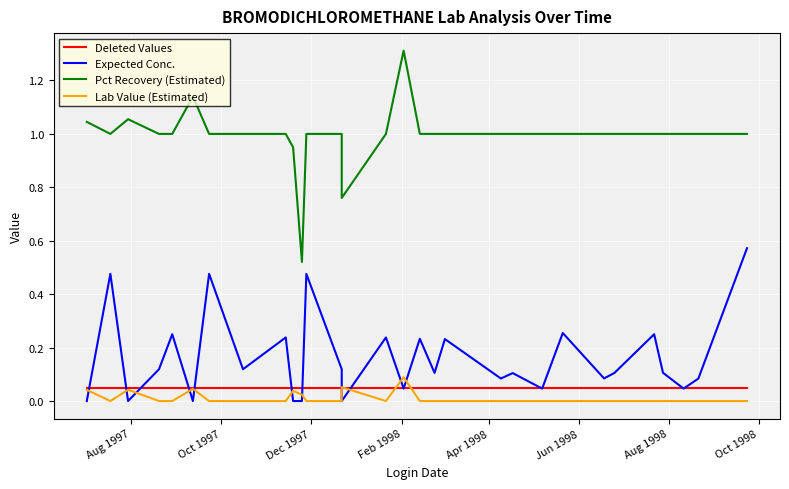

After their last crossing, which series has the higher values: Expected Conc. or Deleted Values?

Expected Conc.